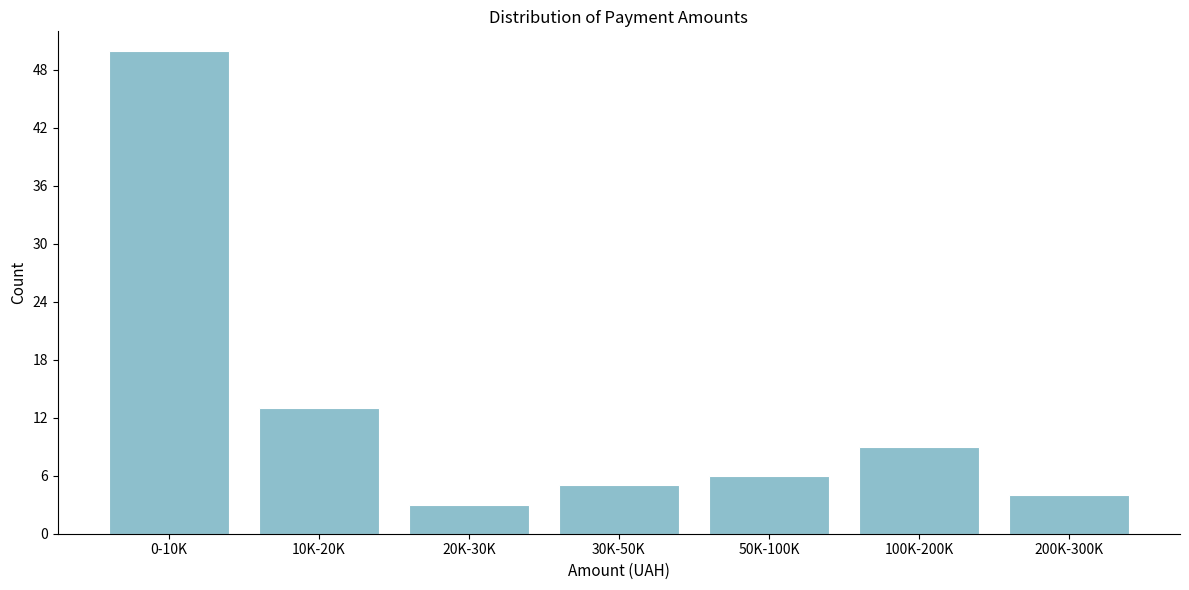

Reading left to right, what are all the values shown in this chart?

50	13	3	5	6	9	4